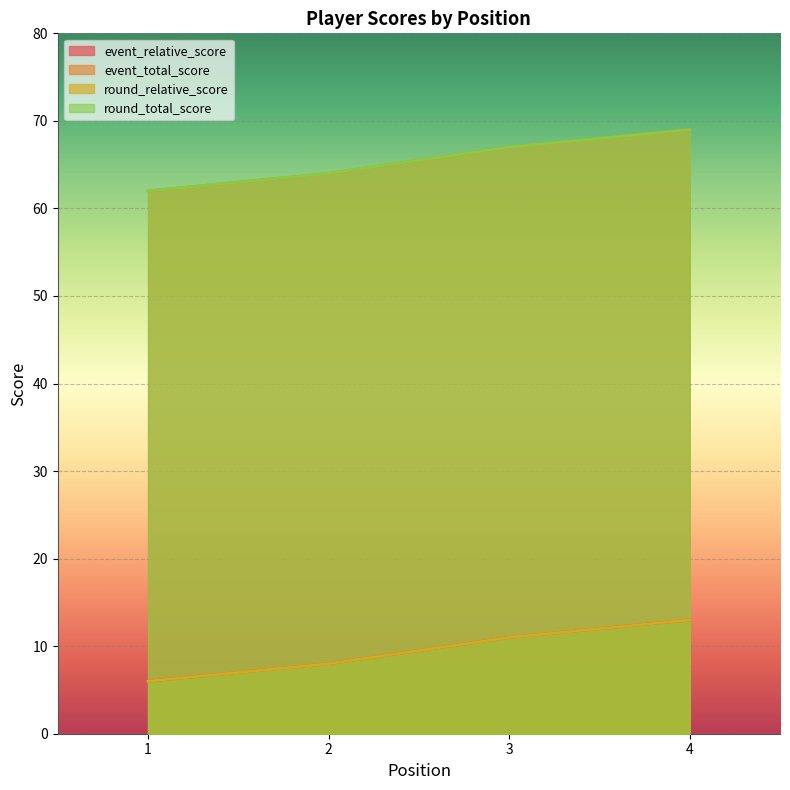

What is the value of the round_relative_score point at the 4th from the left?

13